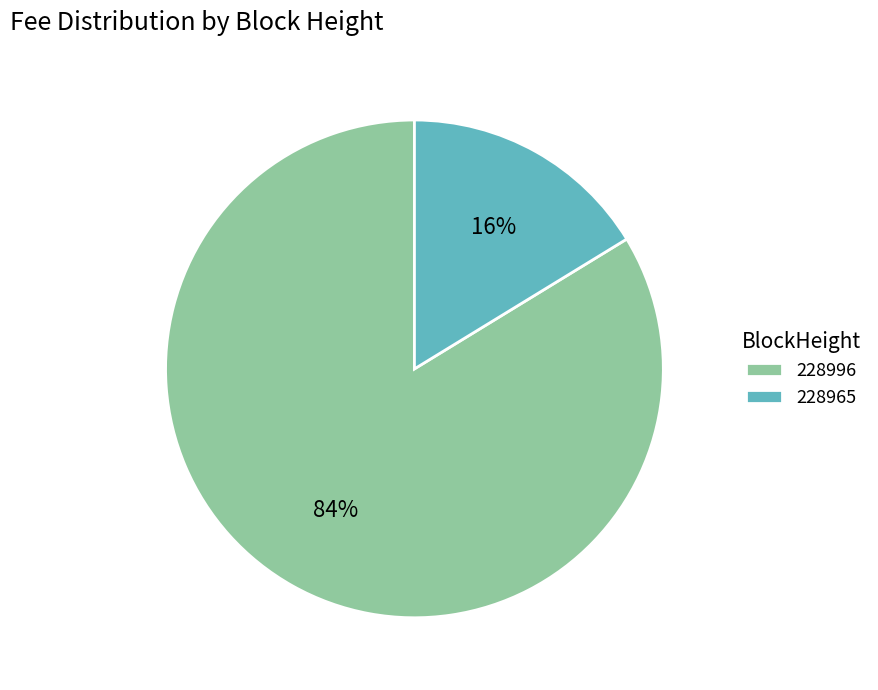

To the nearest percent, what is the combined percentage of 228996 and 228965?

100%